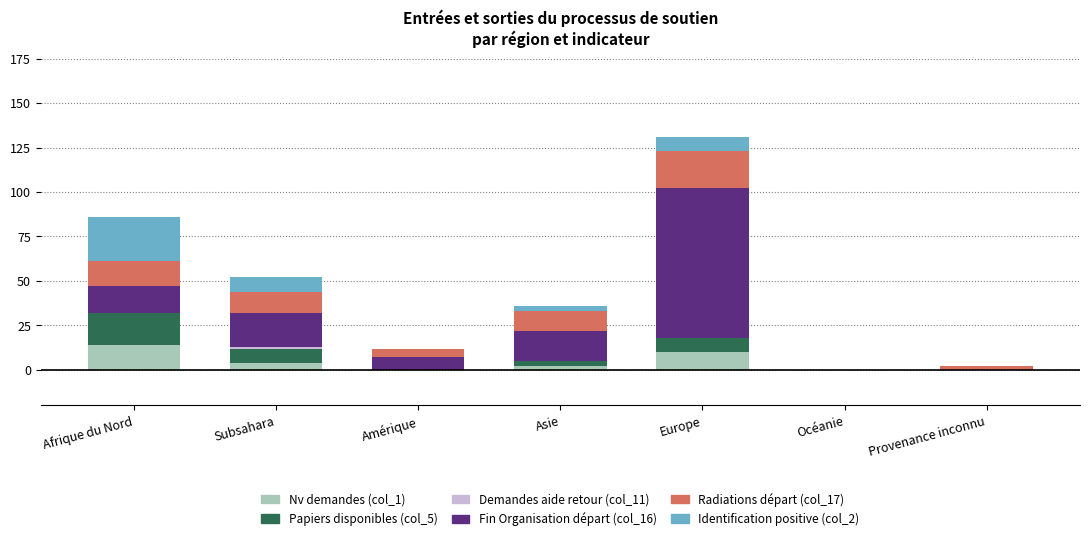

True or false: Nv demandes (col_1) has a value of 0 at Amérique.

True